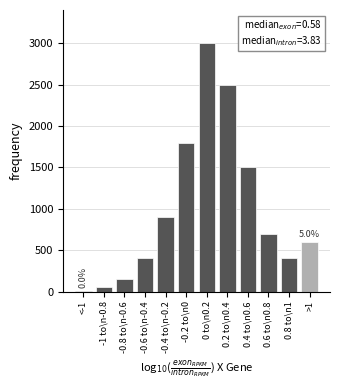

Reading left to right, what are all the values shown in this chart?

<-1=5	-1 to\n-0.8=50	-0.8 to\n-0.6=150	-0.6 to\n-0.4=400	-0.4 to\n-0.2=900	-0.2 to\n0=1800	0 to\n0.2=3000	0.2 to\n0.4=2500	0.4 to\n0.6=1500	0.6 to\n0.8=700	0.8 to\n1=400	>1=595